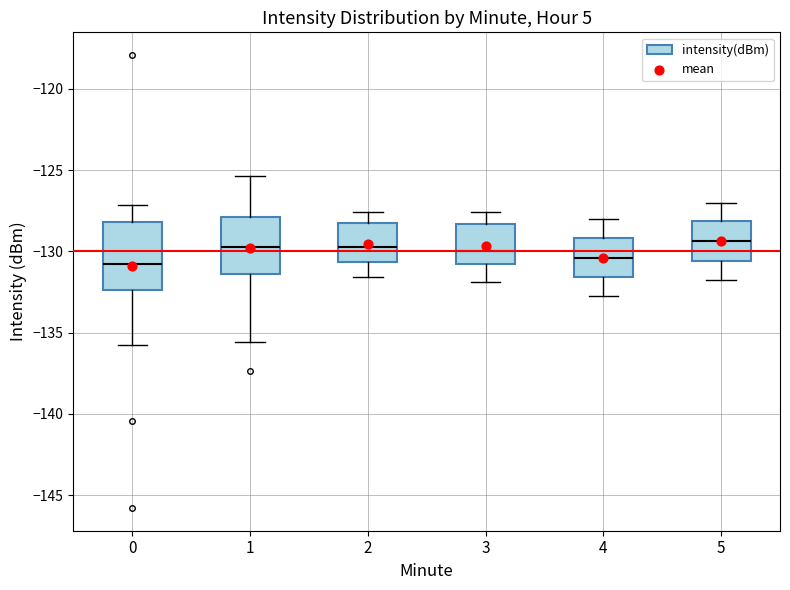

Where does the upper whisker of the box at x = 0 end on the y-axis? The values are not printed on the chart, so give them approximately, as read against the axis.

-127.0